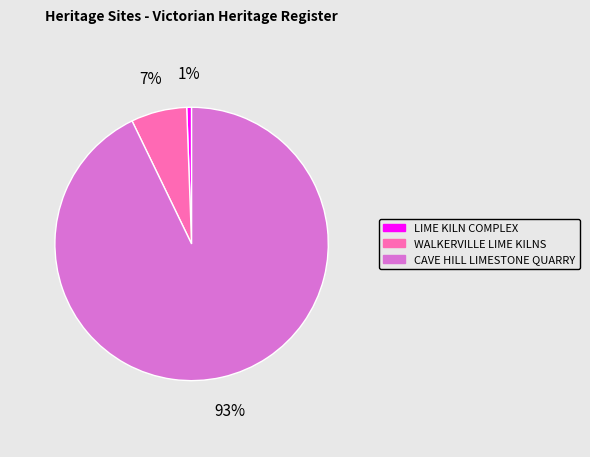

Is there any slice that represents more than half of the pie?

Yes